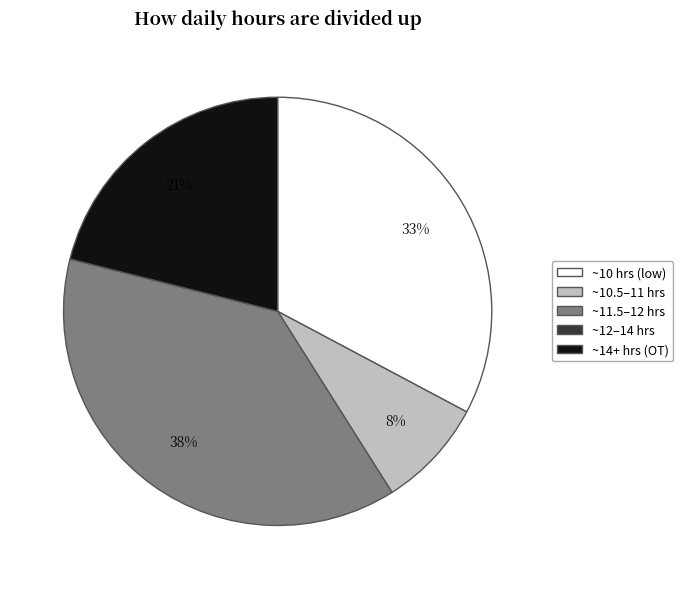

Does any single category account for the majority?

No